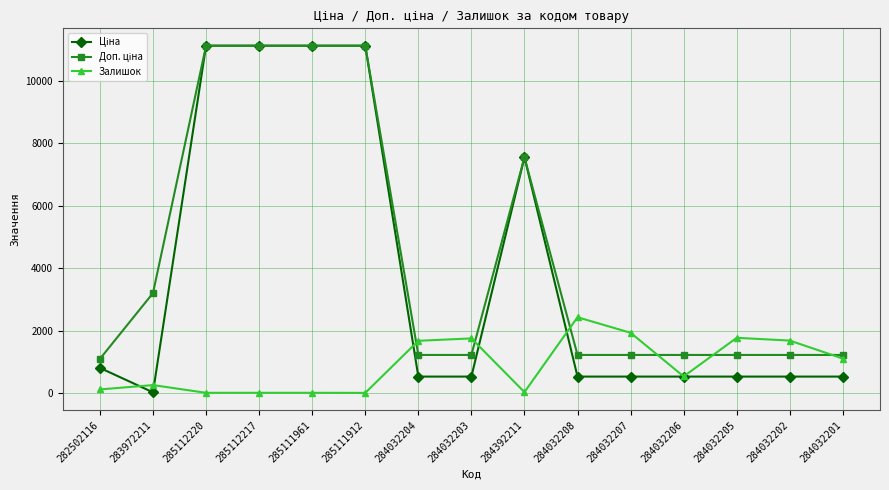

The Залишок series shows 2433.0 at 284032208. True or false?

True